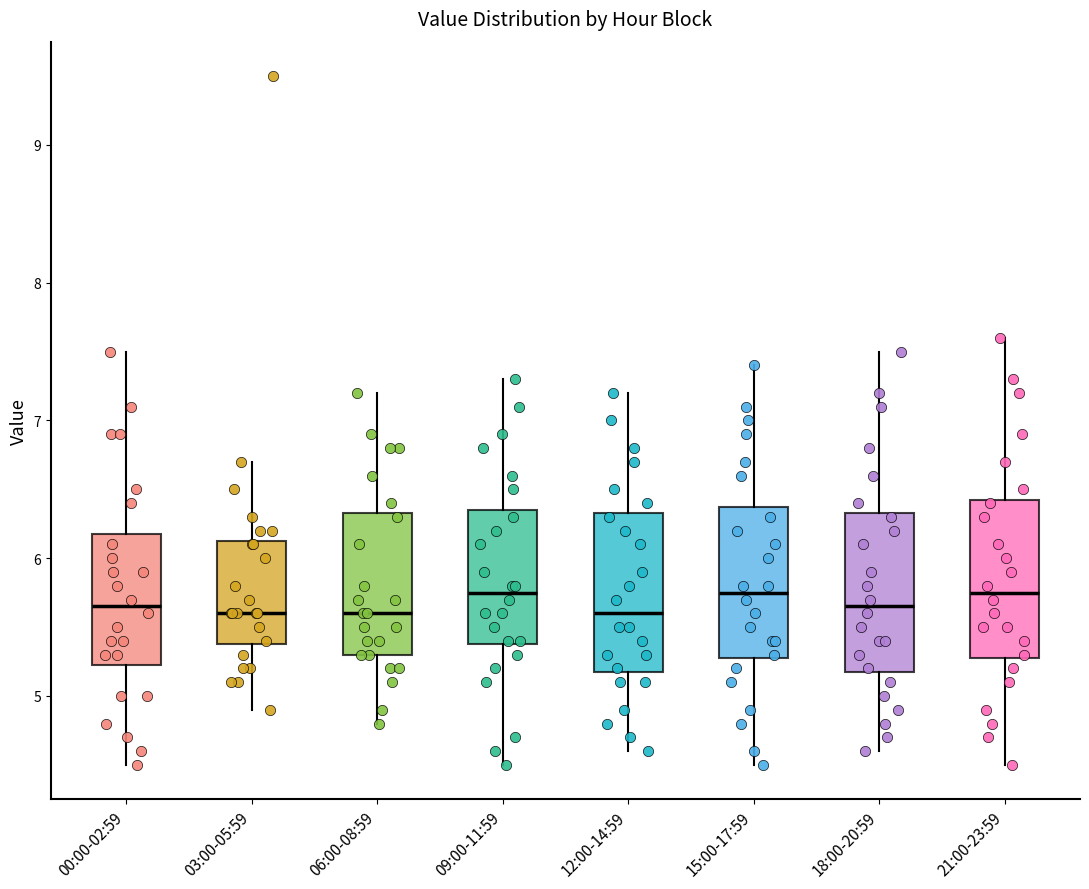

Where does the lower whisker of the box for 03:00-05:59 end on the y-axis? The values are not printed on the chart, so give them approximately, as read against the axis.

4.9